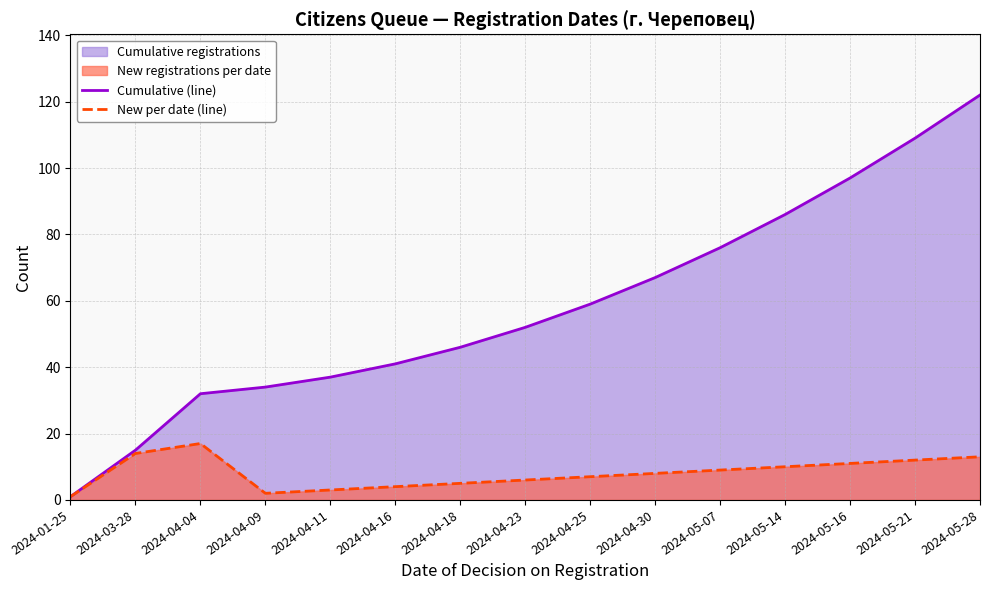

At which label does New per date (line) first exceed 8?

2024-03-28